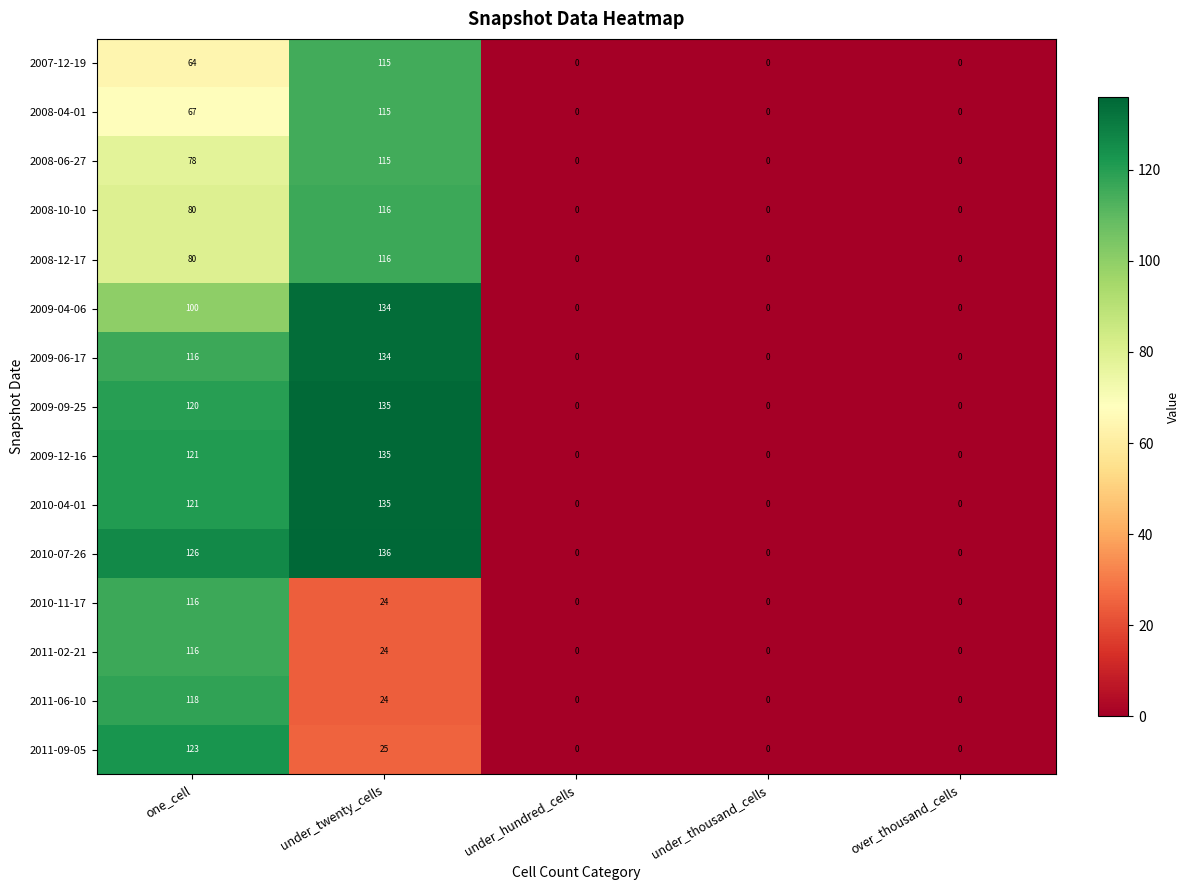

At which label does 2009-12-16 reach its peak?

under_twenty_cells